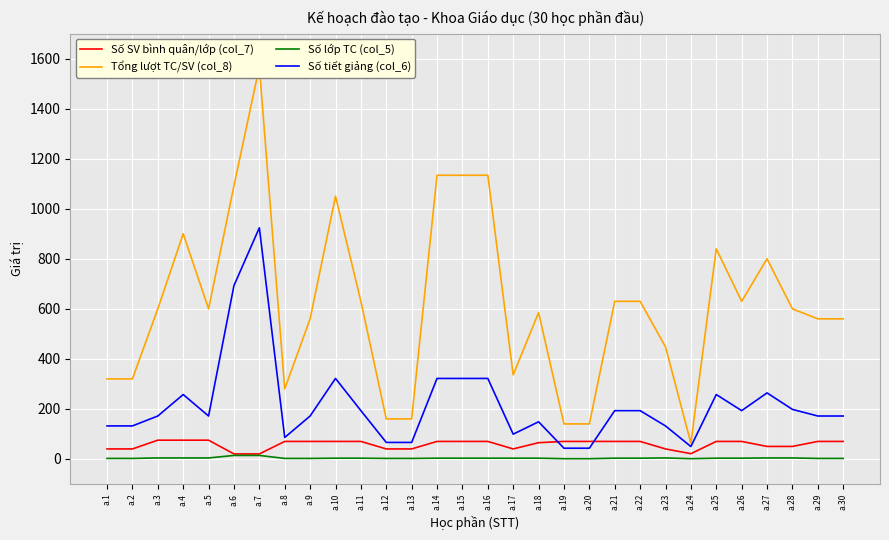

What is the total value across all series at a.6?

1819.0